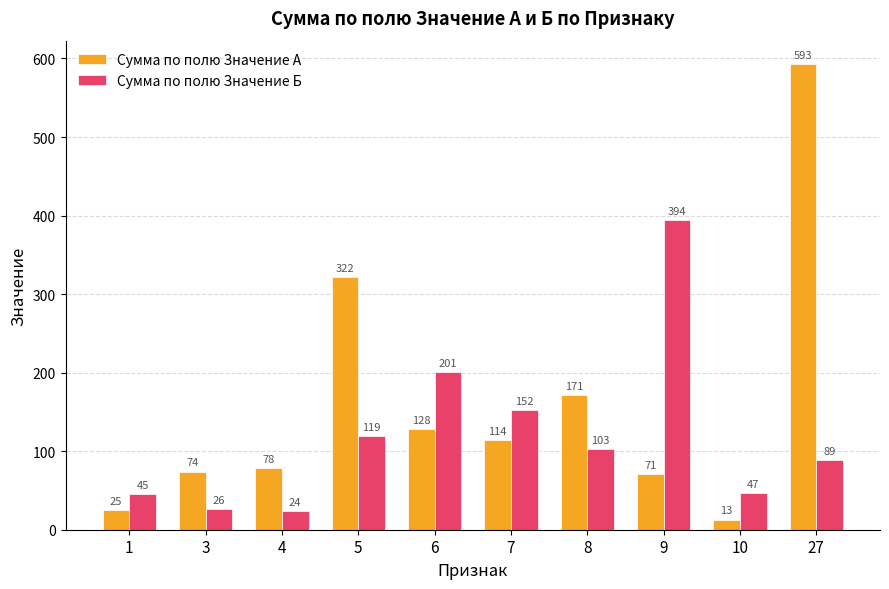

Between 5 and 9, which series saw the biggest shift?

Сумма по полю Значение Б